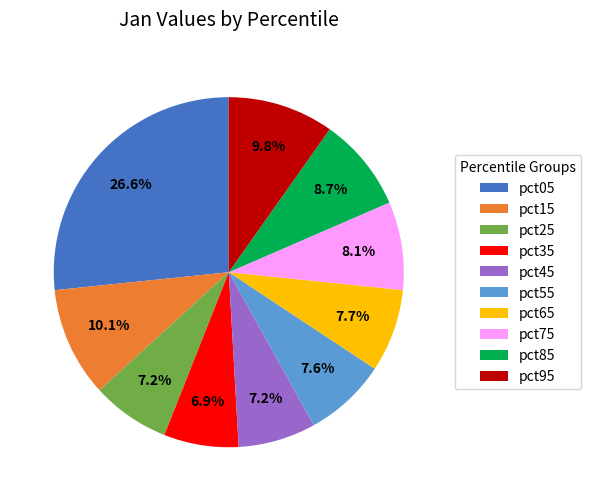

How many slices are in this pie chart?

10